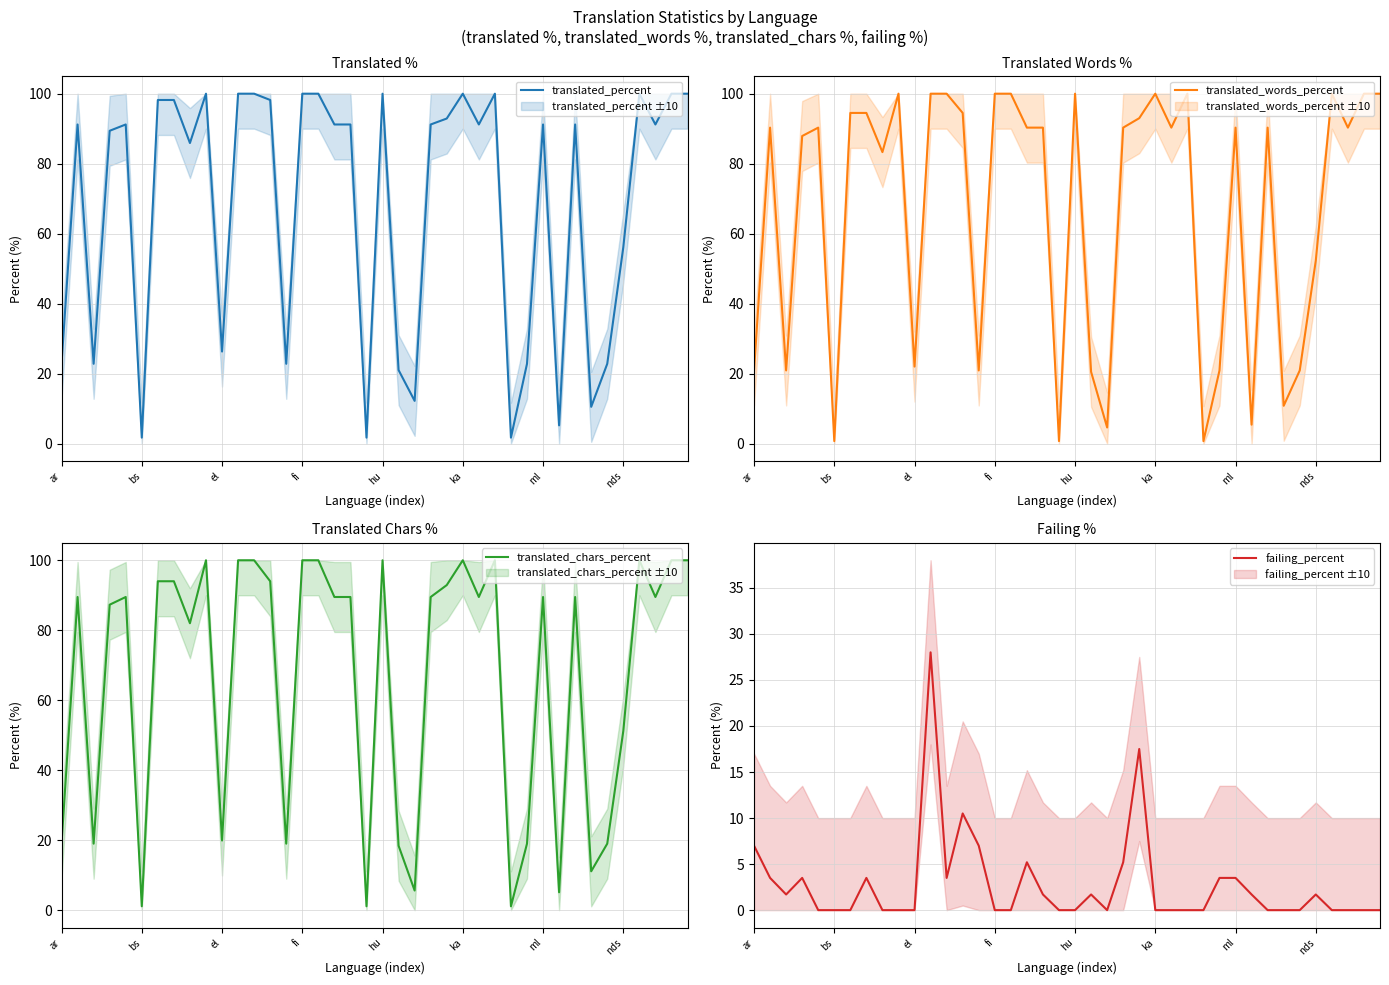

True or false: translated_percent has a value of 8.7 at 29.

False